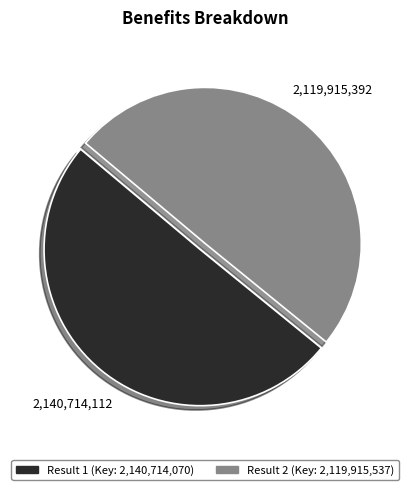

To the nearest percent, what is the average slice percentage?

50%